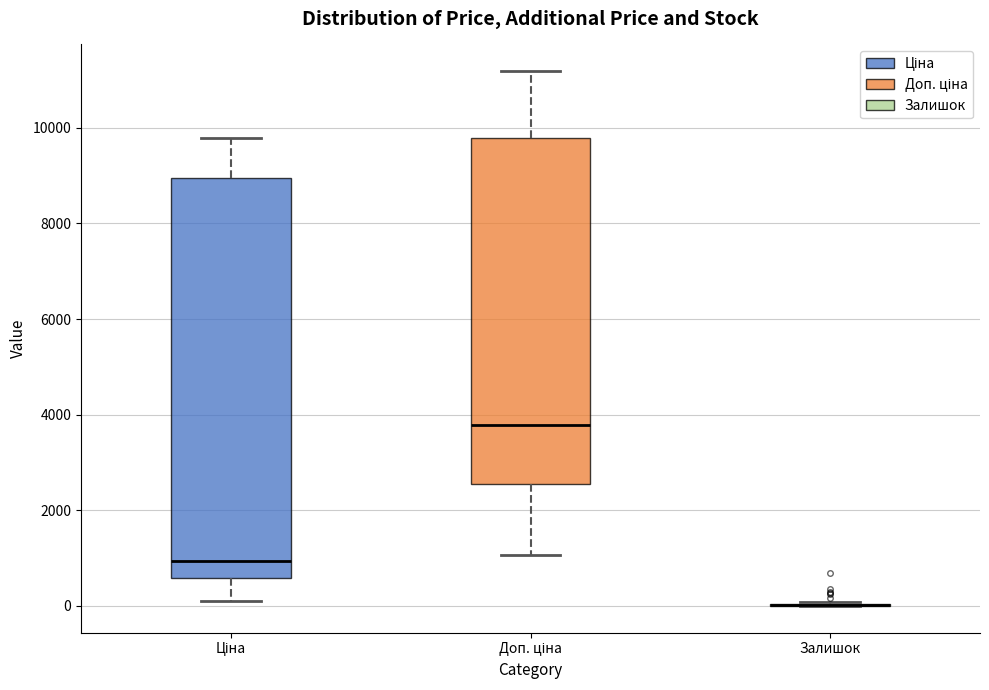

Reading left to right, transcribe this box plot: for each box, give where its median line is, the range the box spans, and where its two whiskers end, as read against the y-axis. The values are not printed on the chart, so give them approximately, as read against the axis.

Ціна: median 1000, box 600 to 9000, whiskers 200 to 9800
Доп. ціна: median 3800, box 2600 to 9800, whiskers 1000 to 11200
Залишок: box collapsed to a line at 0, whiskers 0 to 0